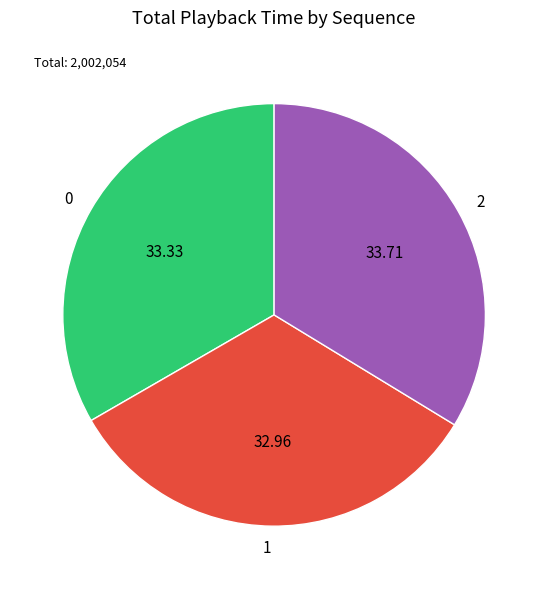

Is there any slice that represents more than half of the pie?

No